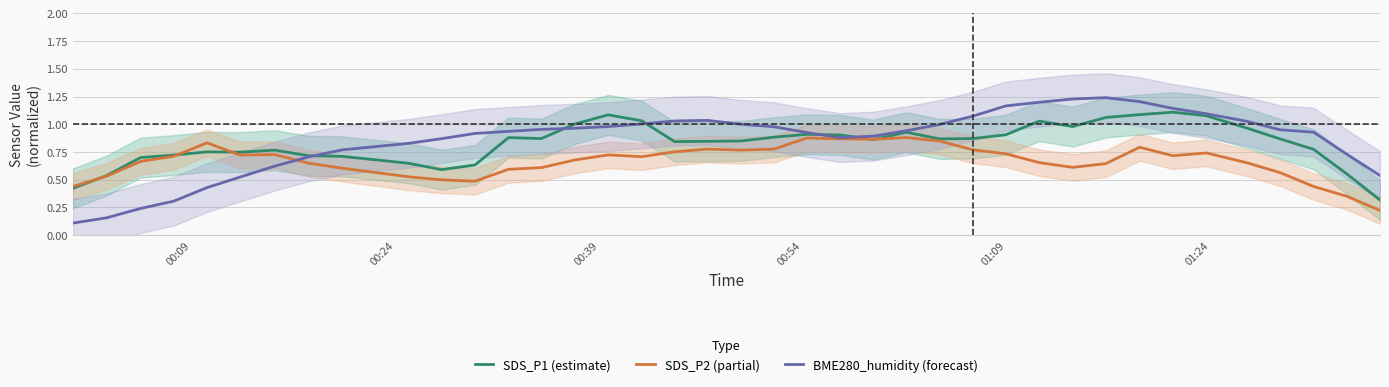

What are all the series names shown in the legend?

SDS_P1 (estimate), SDS_P2 (partial), BME280_humidity (forecast)